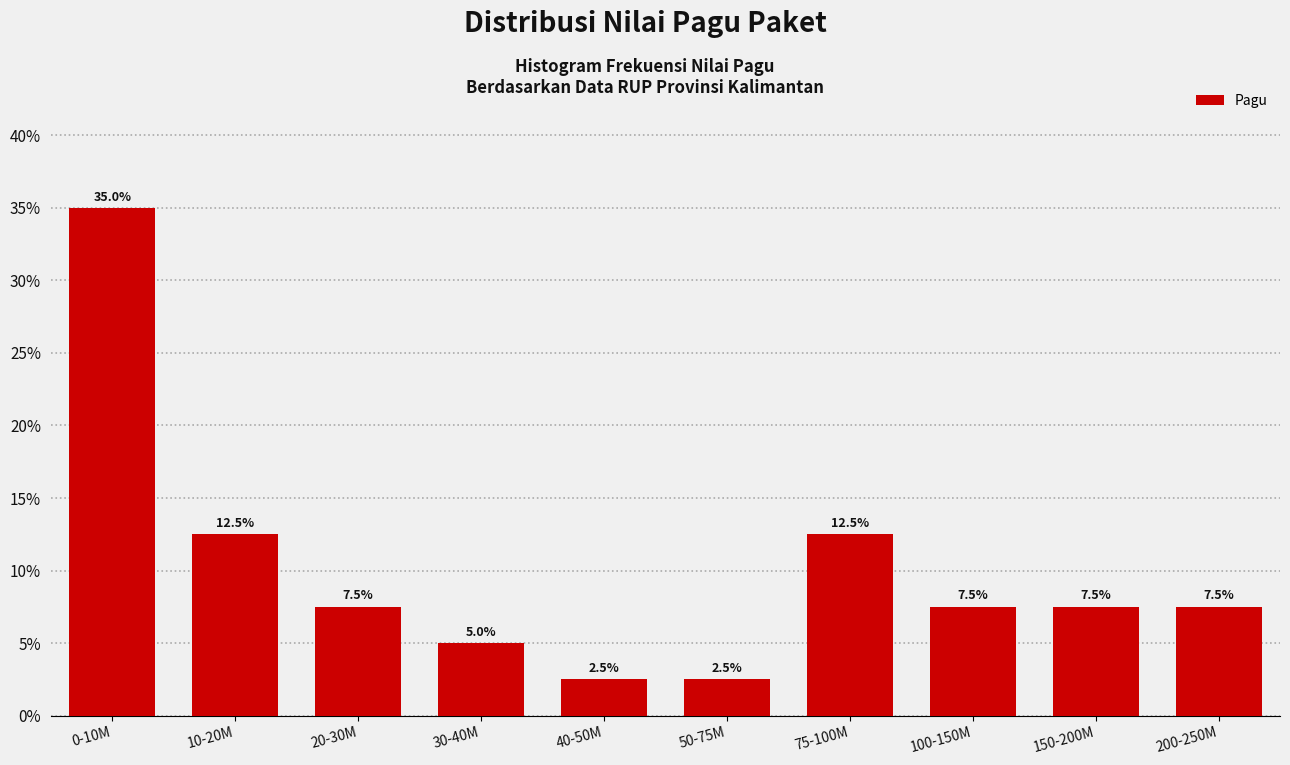

Reading left to right, list all the values displayed in this chart.

0-10M=35.0	10-20M=12.5	20-30M=7.5	30-40M=5.0	40-50M=2.5	50-75M=2.5	75-100M=12.5	100-150M=7.5	150-200M=7.5	200-250M=7.5